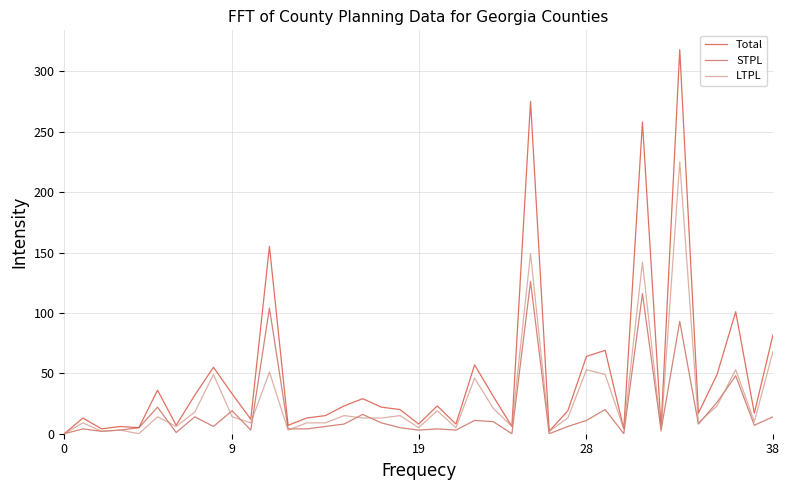

Which series has the largest total across all categories?

Total